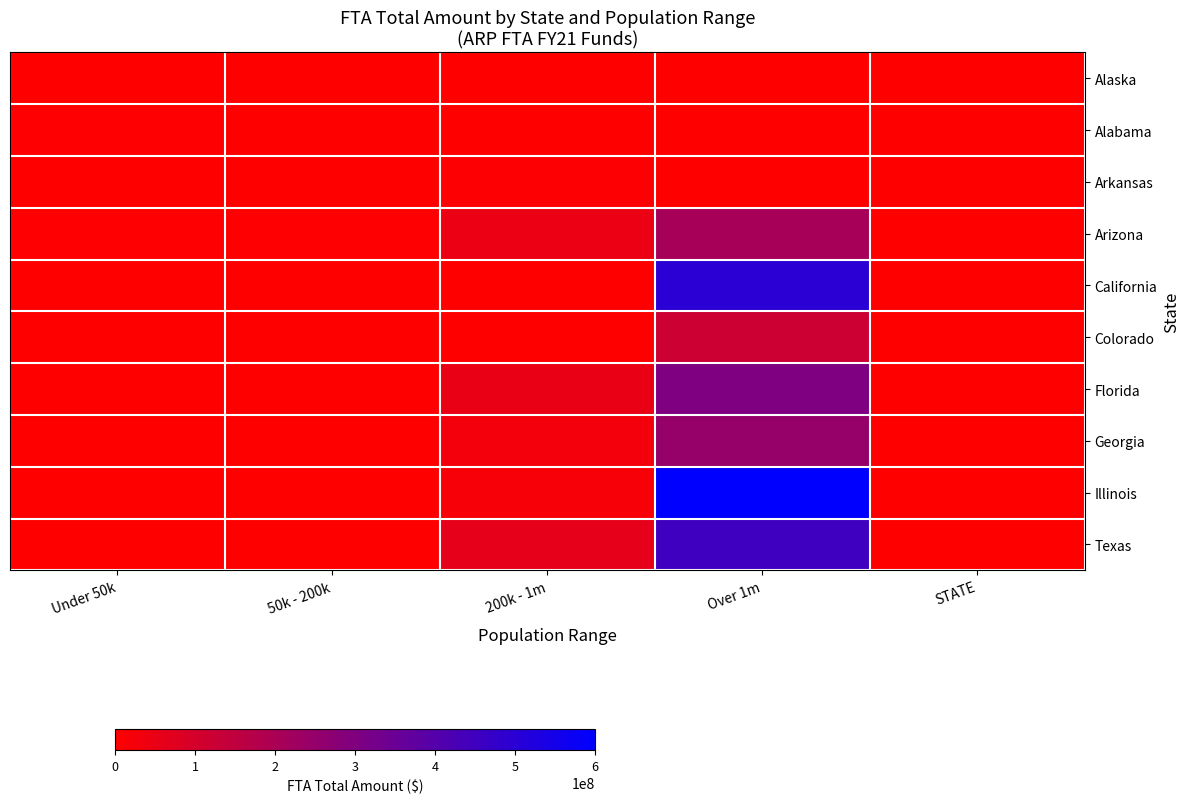

Reading left to right, extract all data points from this chart.

Alaska: Under 50k=67133	50k - 200k=0	200k - 1m=0	Over 1m=0	STATE=621
Alabama: Under 50k=2511793	50k - 200k=0	200k - 1m=0	Over 1m=0	STATE=46125
Arkansas: Under 50k=1966902	50k - 200k=0	200k - 1m=7785127	Over 1m=0	STATE=0
Arizona: Under 50k=3980736	50k - 200k=3007593	200k - 1m=47220841	Over 1m=207892468	STATE=0
California: Under 50k=0	50k - 200k=0	200k - 1m=0	Over 1m=500000000	STATE=0
Colorado: Under 50k=0	50k - 200k=0	200k - 1m=0	Over 1m=120000000	STATE=0
Florida: Under 50k=0	50k - 200k=0	200k - 1m=50000000	Over 1m=300000000	STATE=0
Georgia: Under 50k=0	50k - 200k=0	200k - 1m=30000000	Over 1m=250000000	STATE=0
Illinois: Under 50k=0	50k - 200k=0	200k - 1m=20000000	Over 1m=600000000	STATE=0
Texas: Under 50k=0	50k - 200k=0	200k - 1m=60000000	Over 1m=450000000	STATE=0